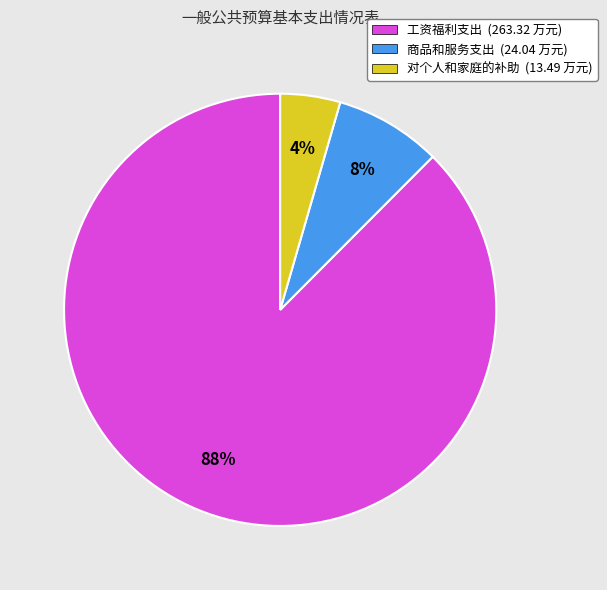

Which slice is the largest?

工资福利支出